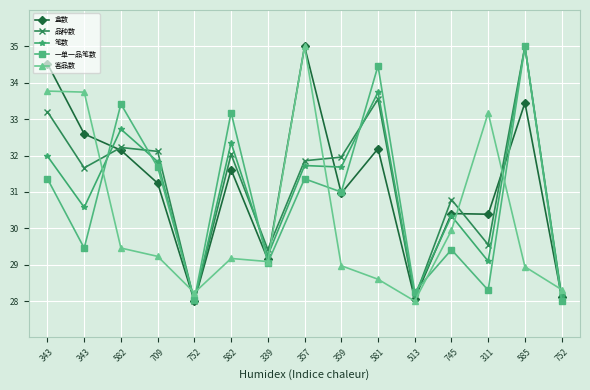

What is the sum of all 一单一品笔数 values?

462.0